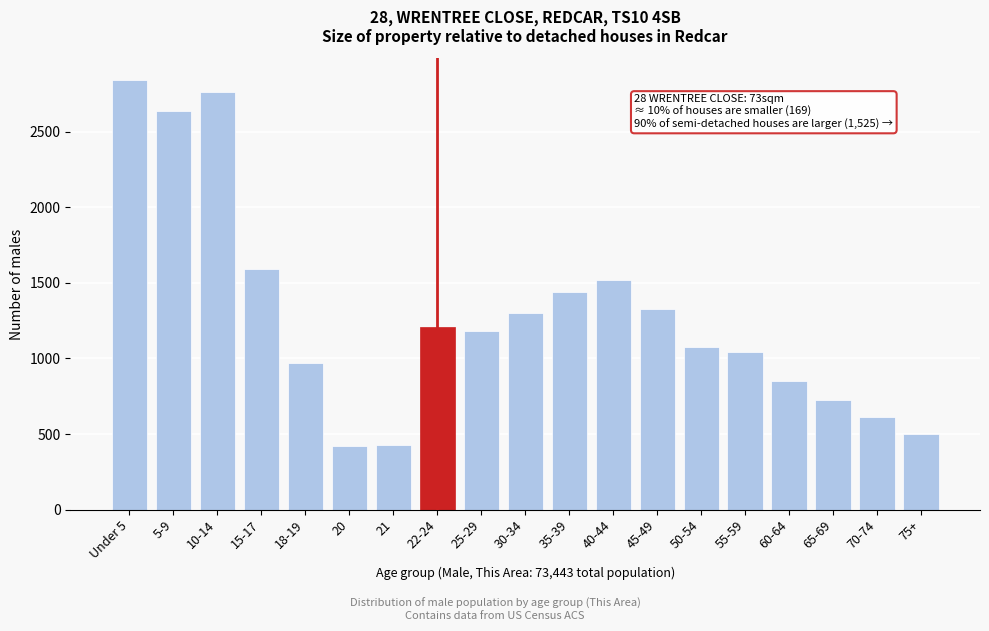

What is the ratio of the value at 35-39 to the value at 5-9?

0.5